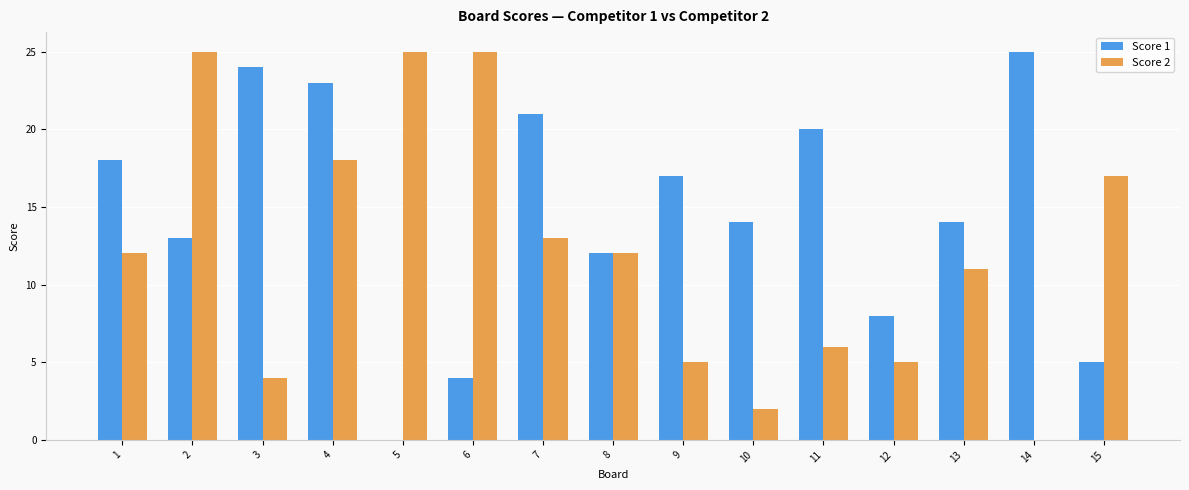

Which series has the largest total across all categories?

Score 1